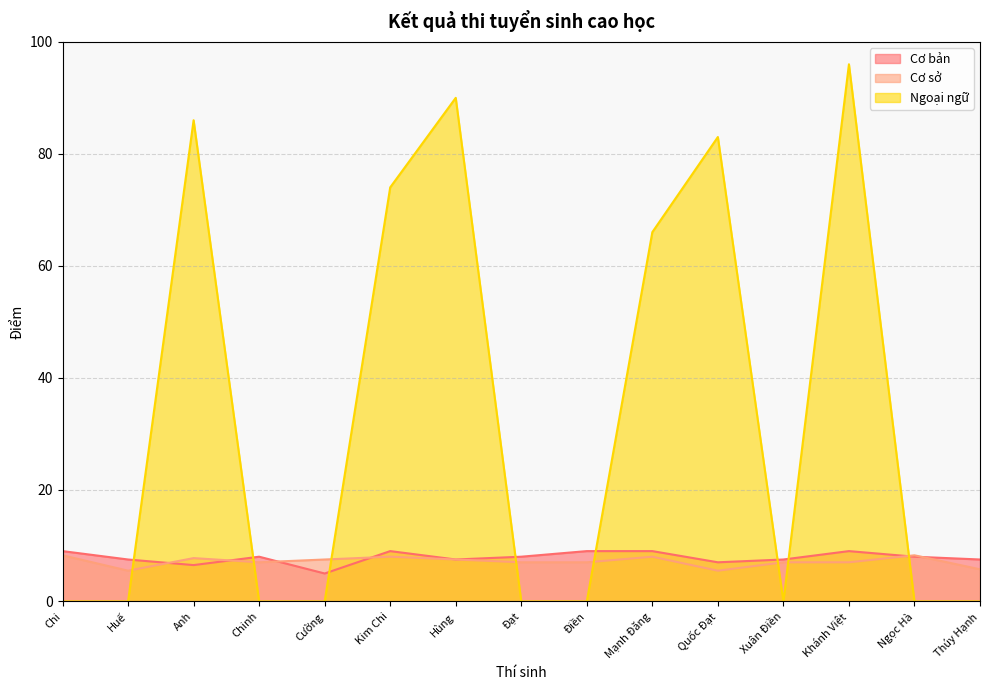

Is it true that Cơ sở equals 7.0 at Chinh?

True